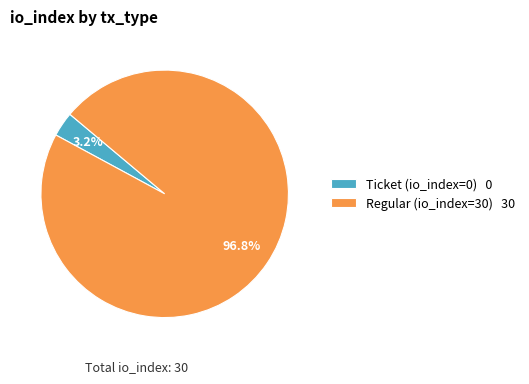

What is the total percentage of Ticket (io_index=0) and Regular (io_index=30)?

100.0%